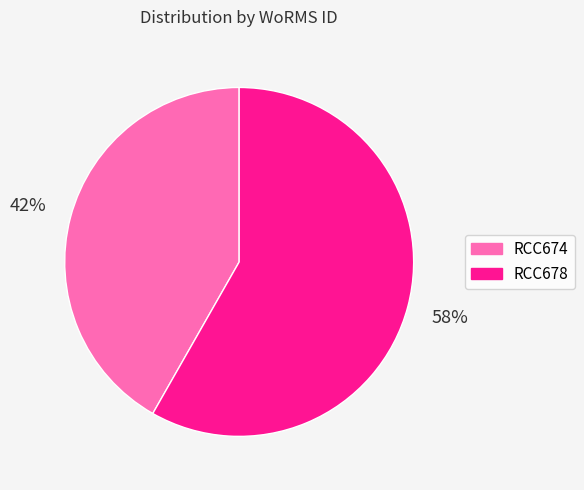

How many slices are in this pie chart?

2